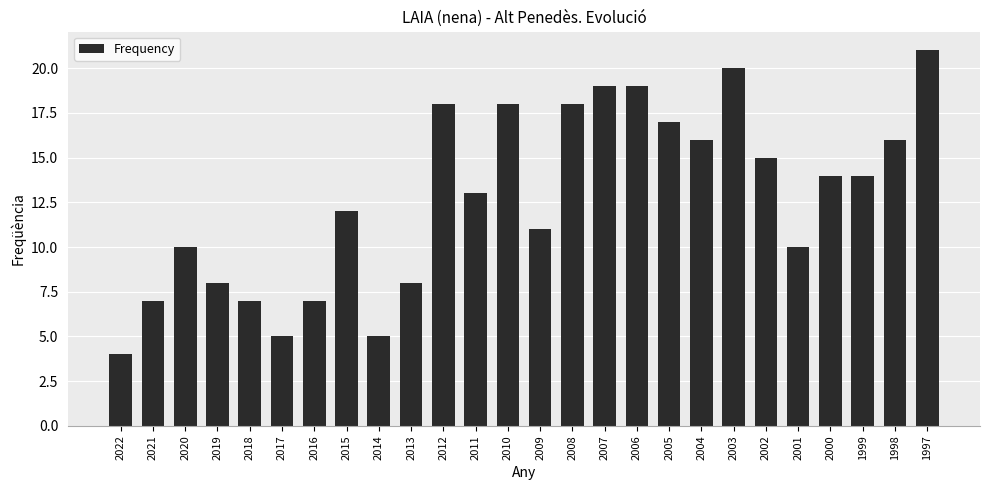

At which category does the chart reach its peak across all series?

1997